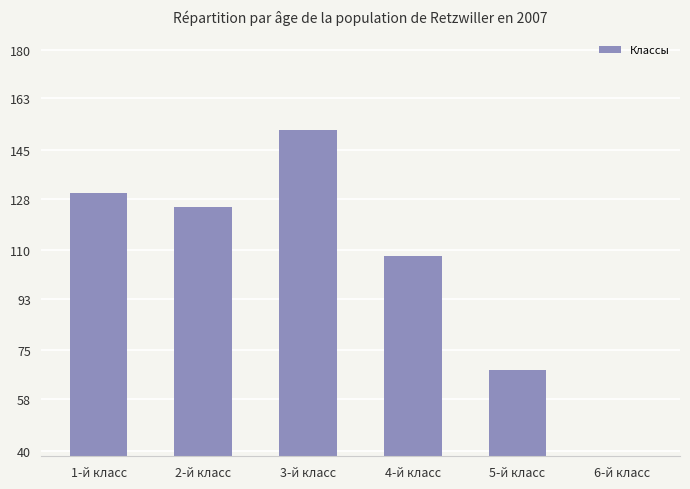

How many data points does each series have?

6